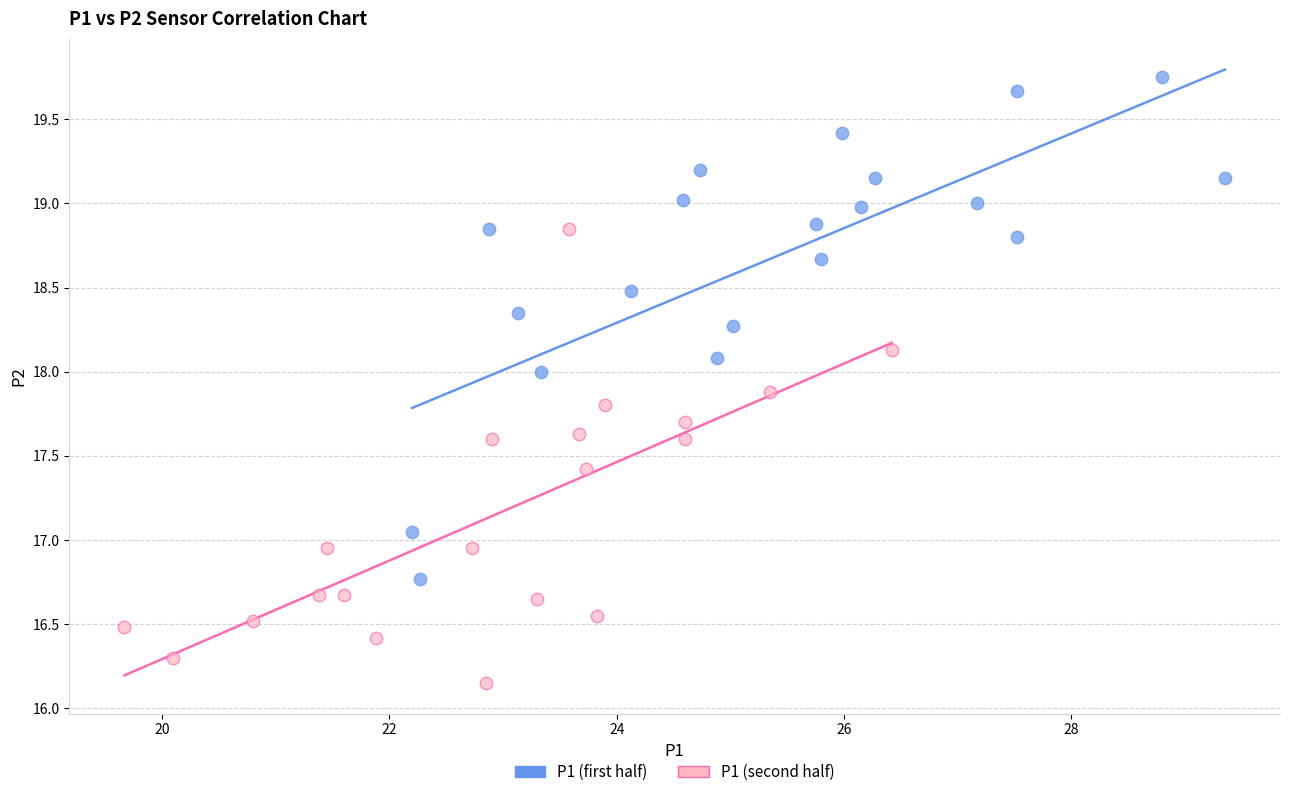

What are all the series names shown in the legend?

P1 (first half), P1 (second half)